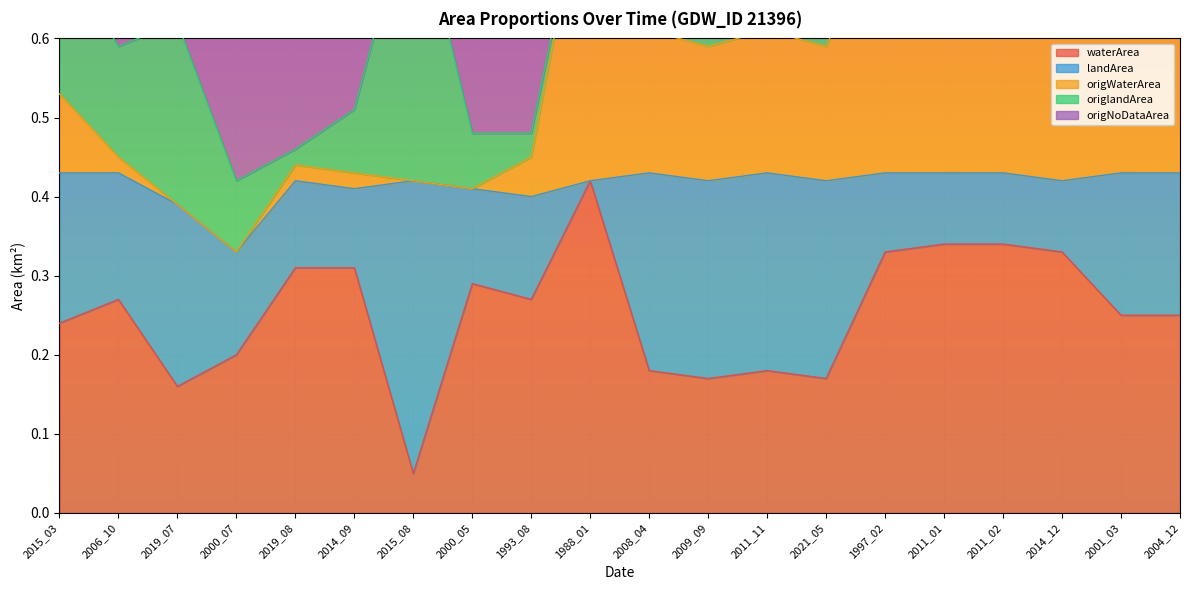

What is the minimum value shown in the chart?

0.1